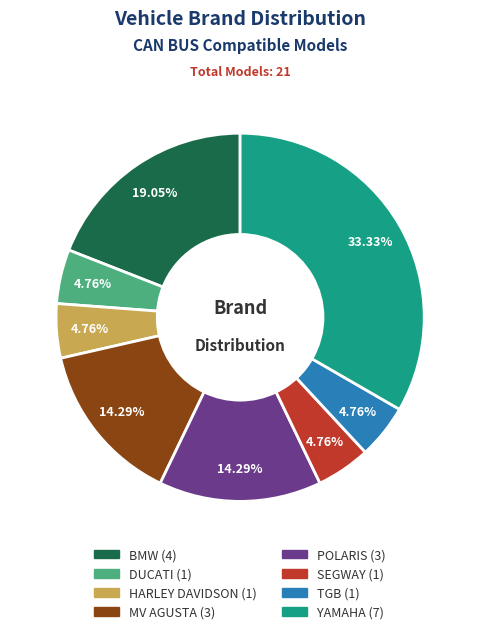

Which has a higher value, MV AGUSTA or TGB?

MV AGUSTA